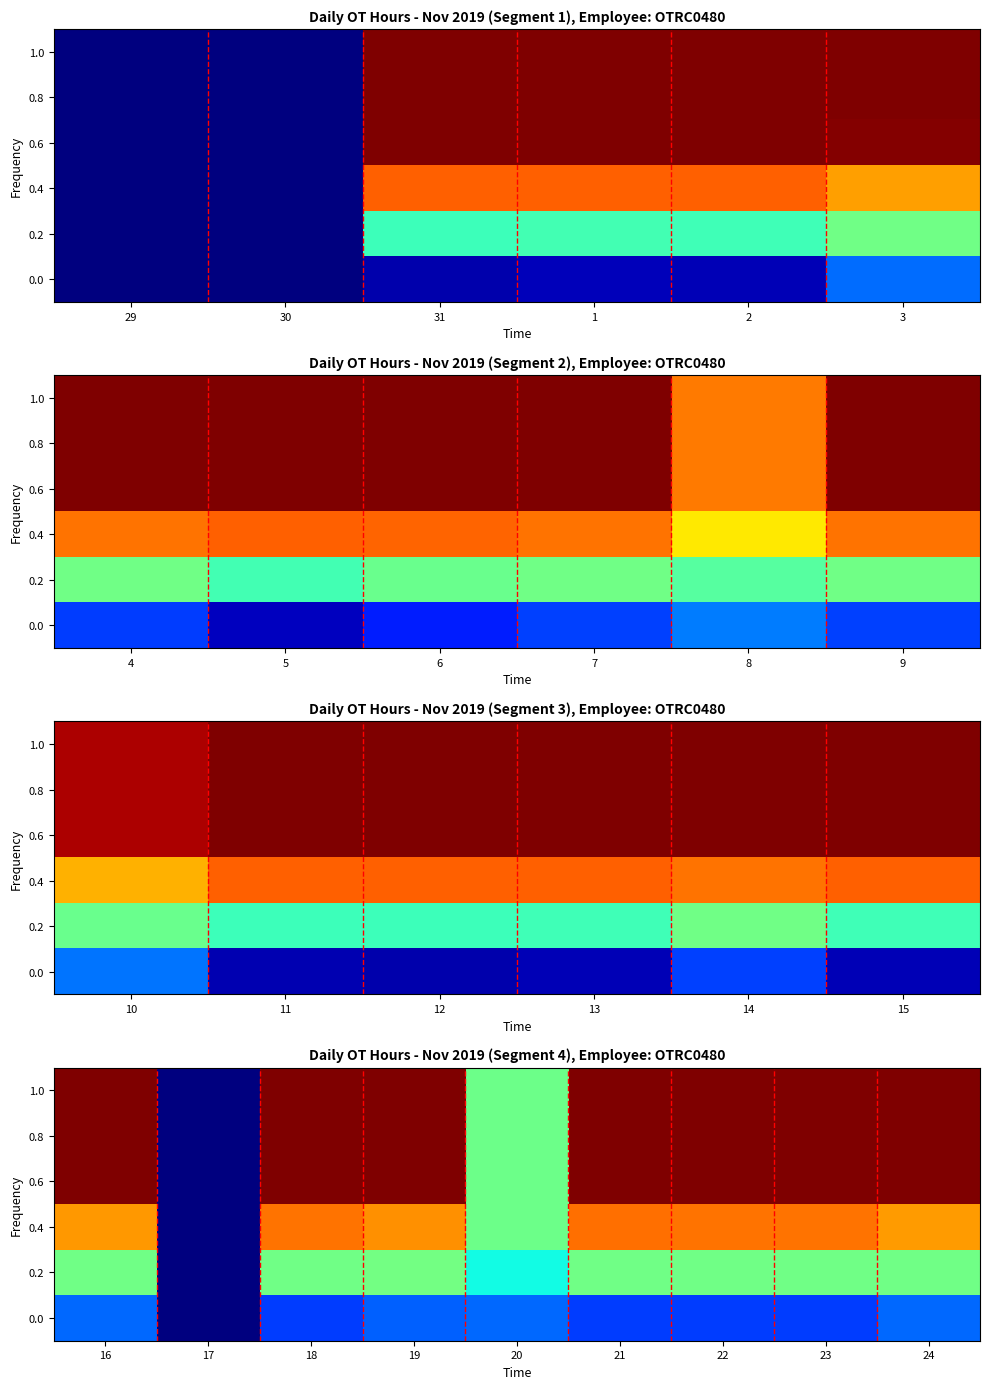

The 0.4 series shows 0.8 at 21. True or false?

True